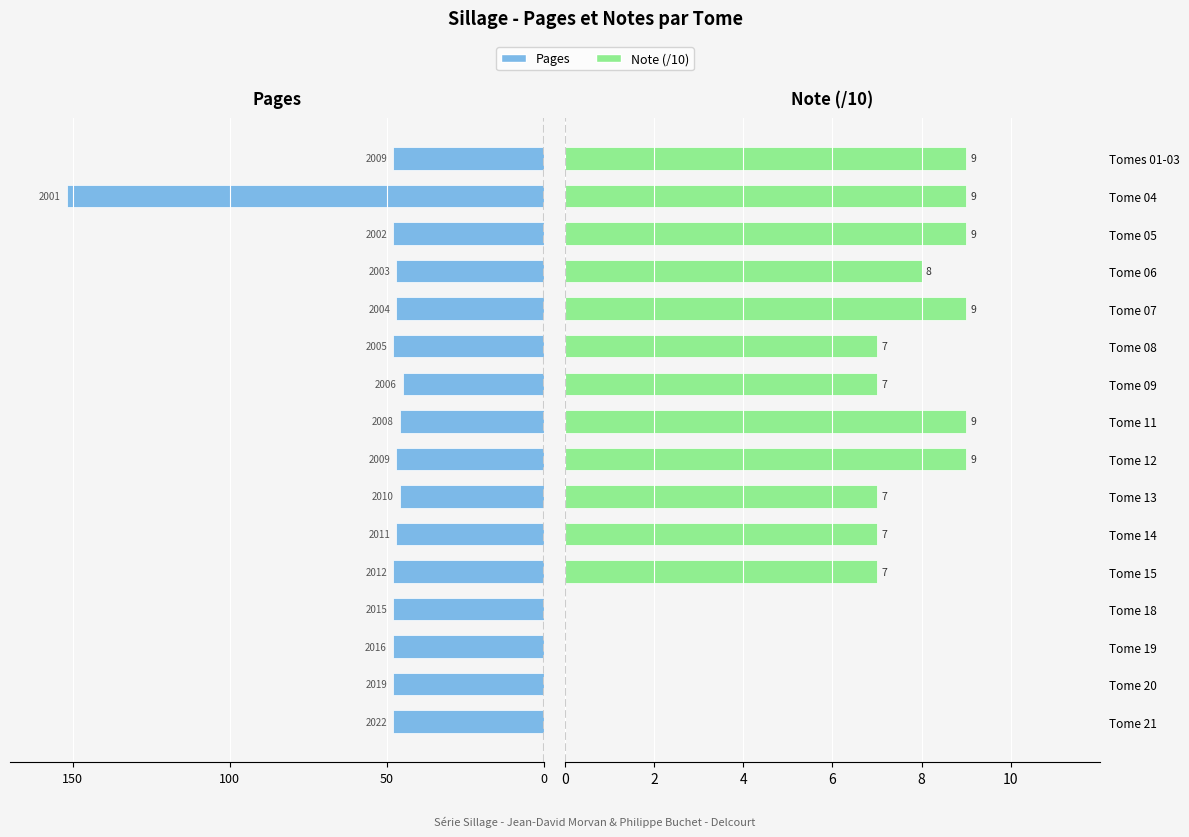

True or false: Pages has a value of -48 at Tomes 01-03.

True